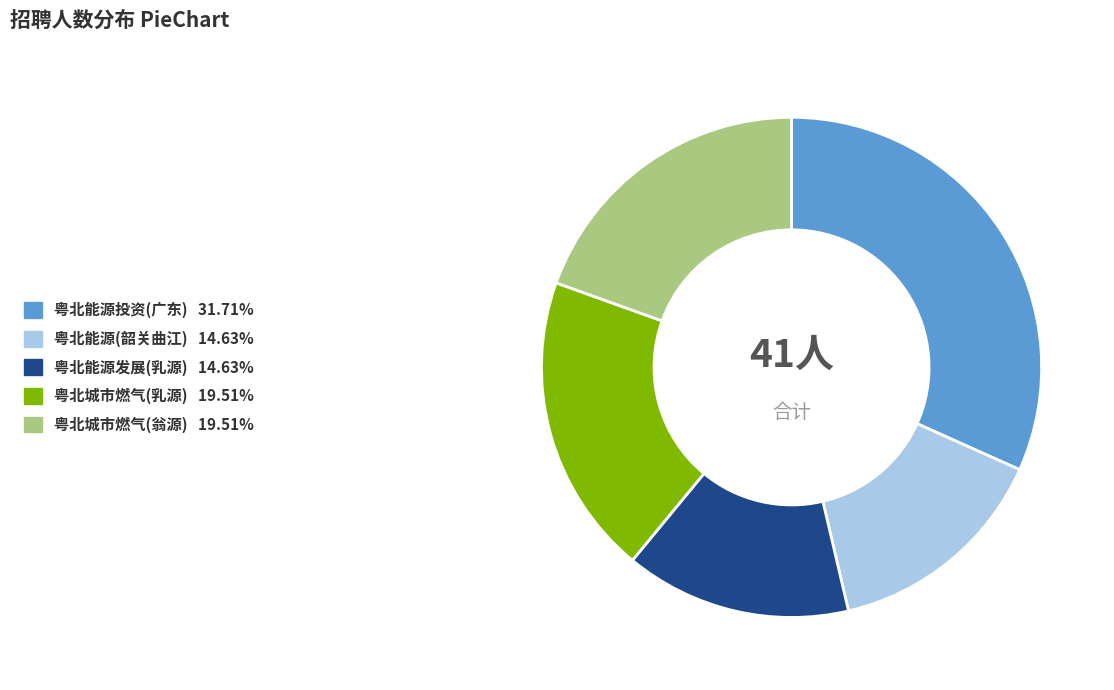

Is there a majority slice in this chart?

No